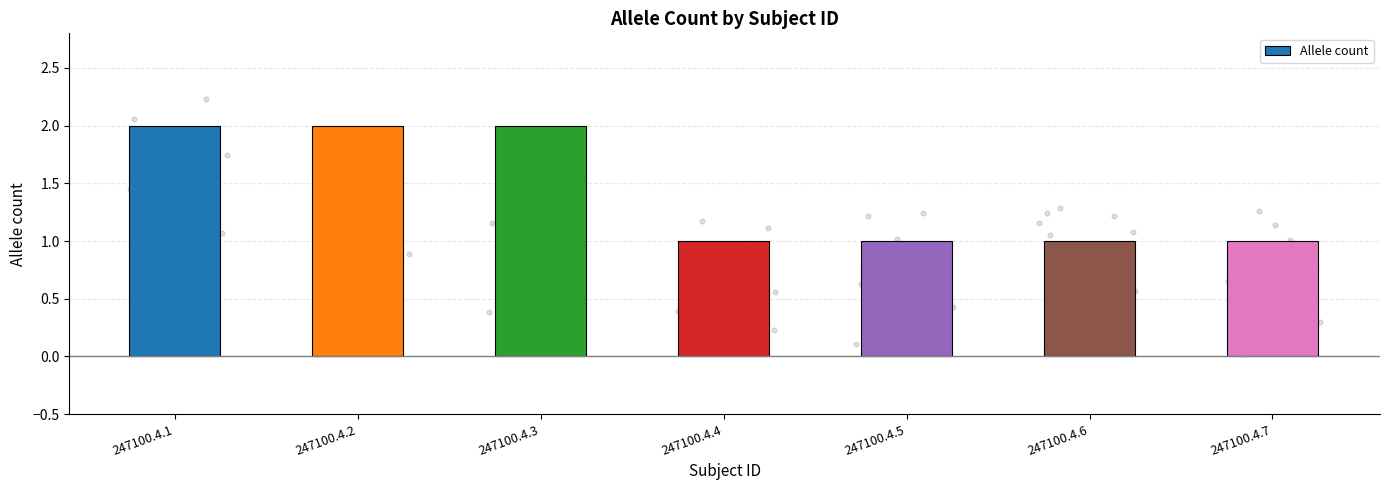

What is the ratio of the value at 247100.4.2 to the value at 247100.4.3?

1.0